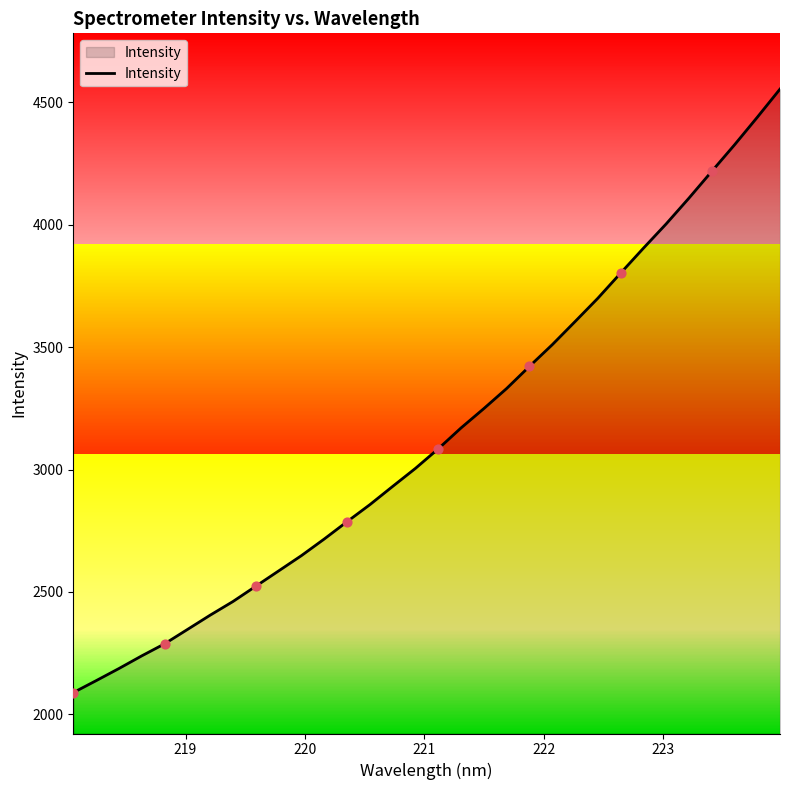

What is the minimum value shown in the chart?

2088.5